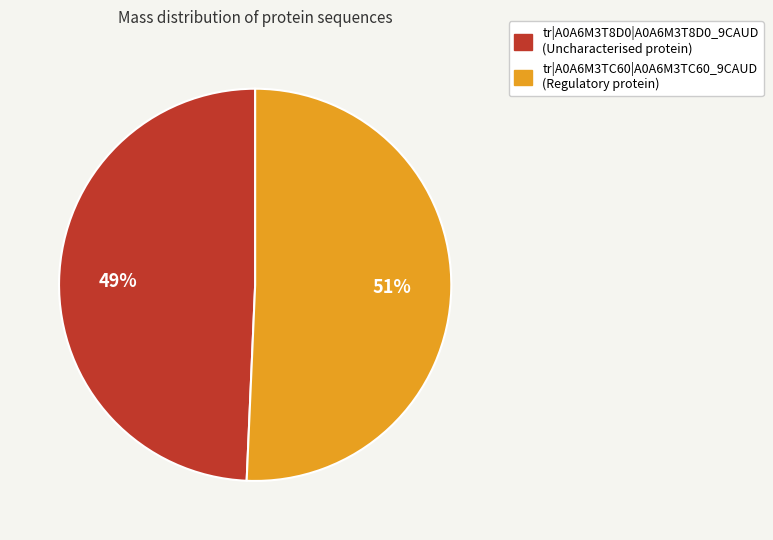

Which category has the smallest portion of the pie?

tr|A0A6M3T8D0|A0A6M3T8D0_9CAUD